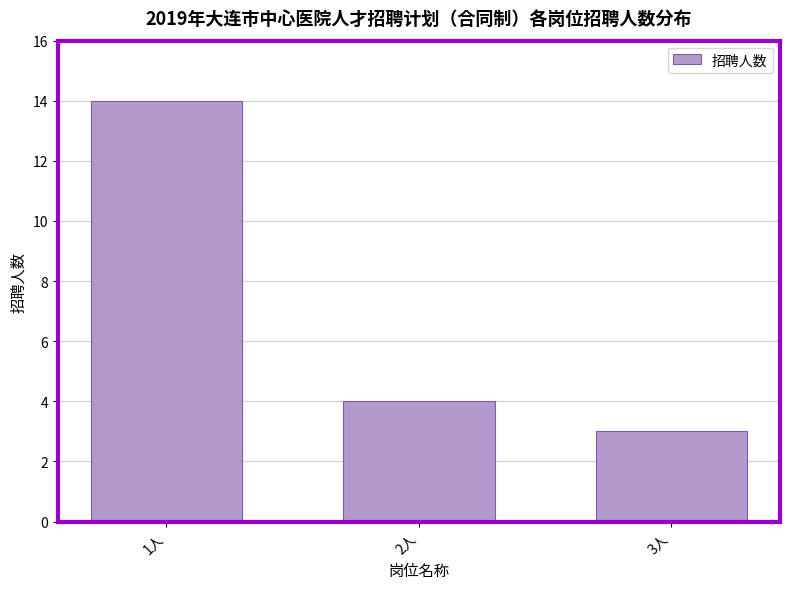

Reading right to left, list all the values displayed in this chart.

3人=3	2人=4	1人=14